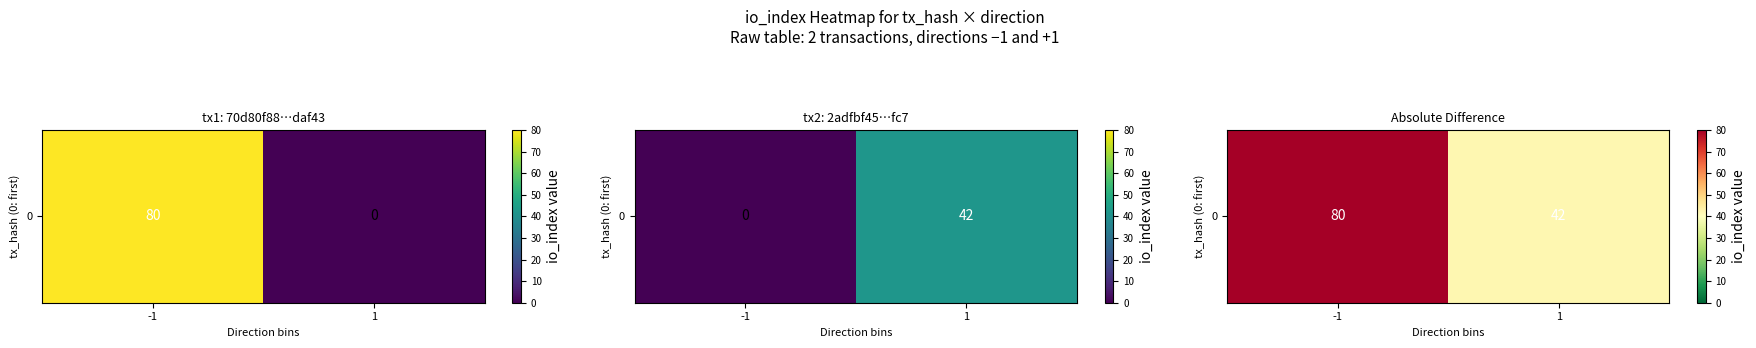

Reading right to left, what are all the values shown in this chart?

1=42	-1=80